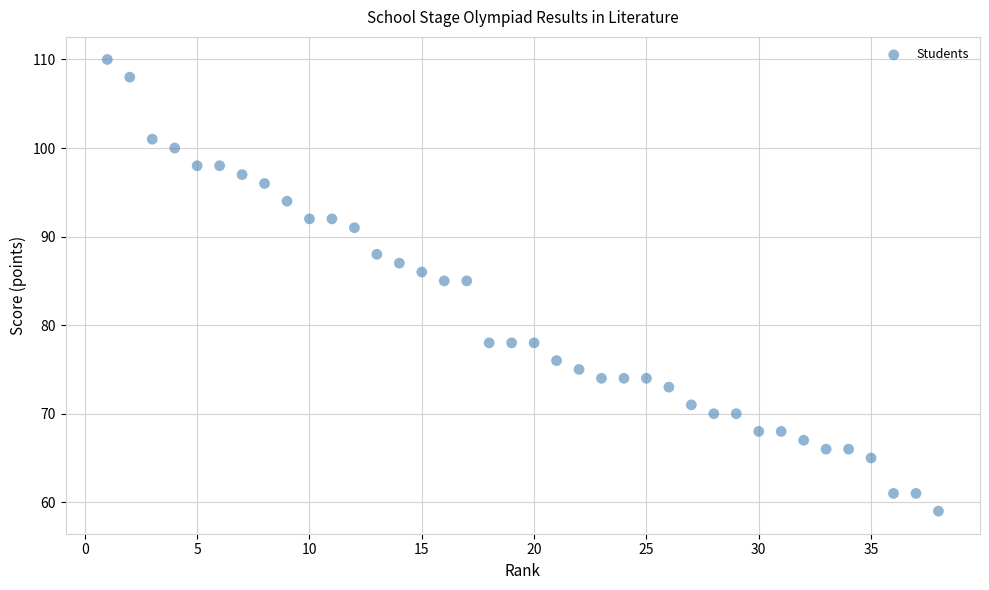

What is the range of Y values (max minus min)?

51